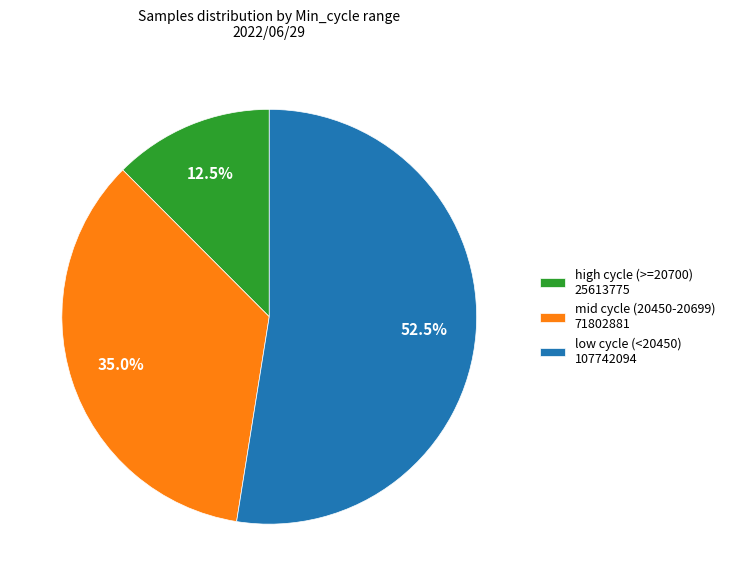

Which has a higher value, low cycle (<20450) 107742094 or high cycle (>=20700) 25613775?

low cycle (<20450) 107742094